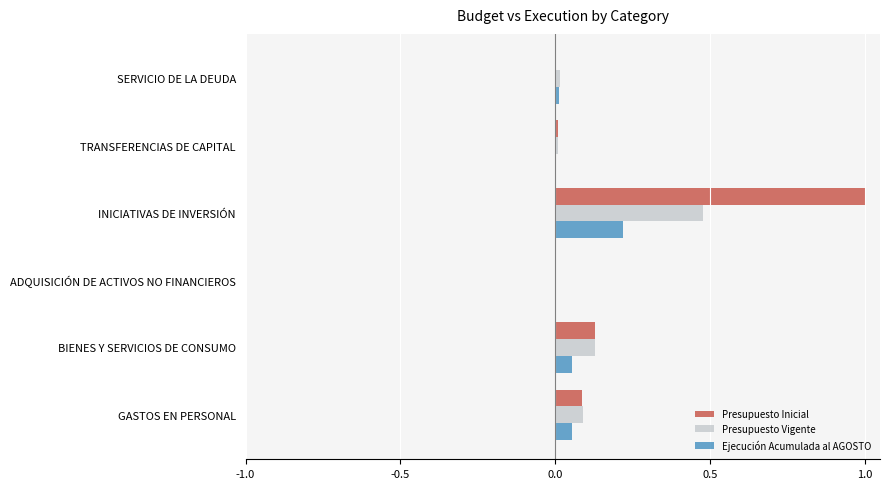

At which category is the sum across all series the highest?

INICIATIVAS DE INVERSIÓN